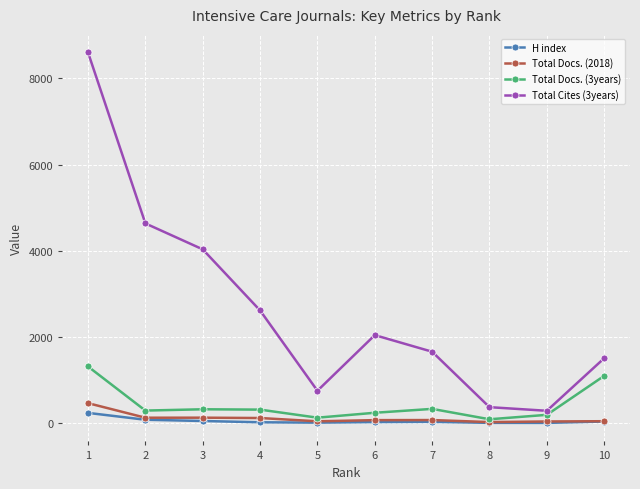

True or false: Total Docs. (3years) has more than 0 interior local peaks.

True